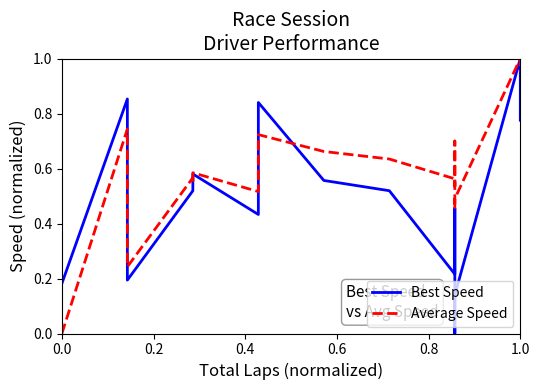

What is the label of the 5th point from the left?

0.8